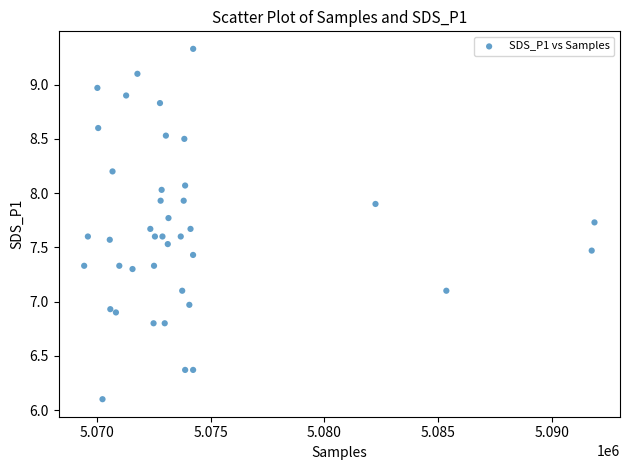

What is the range of Y values (max minus min)?

3.2